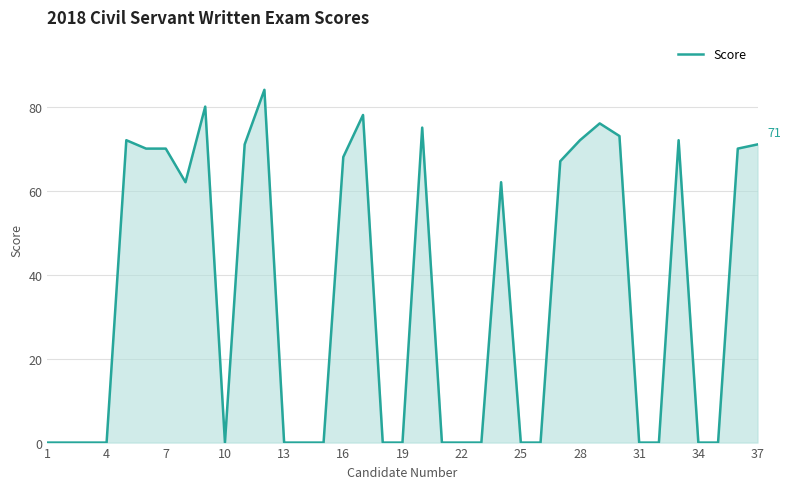

What is the difference between the maximum and minimum values?

84